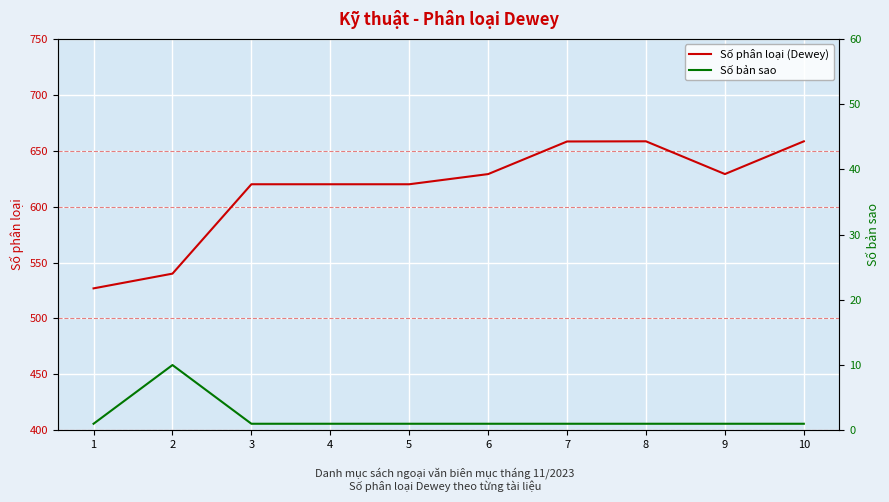

List the series in order of their peak value, highest first.

Số phân loại (Dewey), Số bản sao